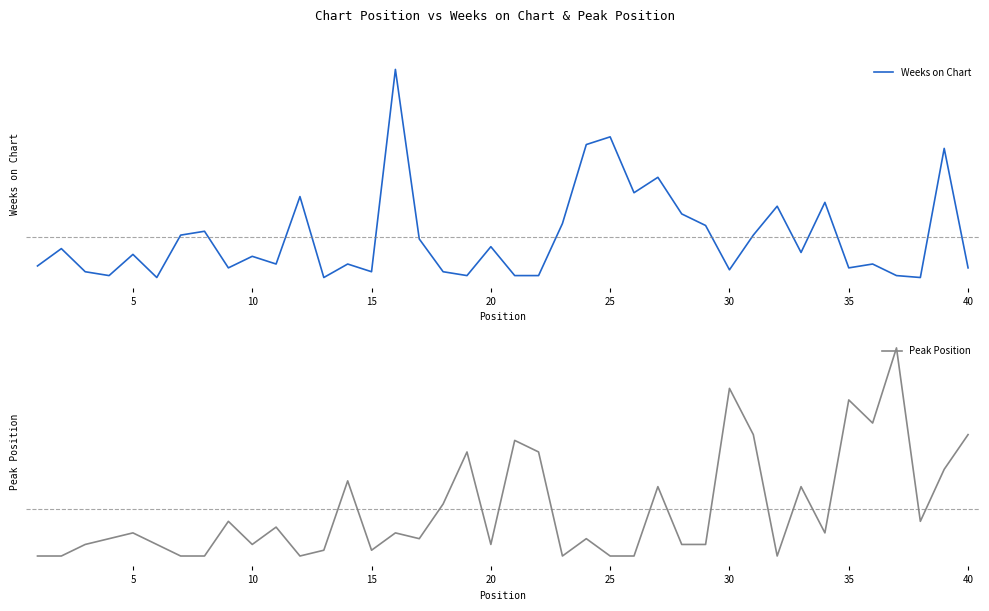

At how many categories does at least one series exceed 54?

4